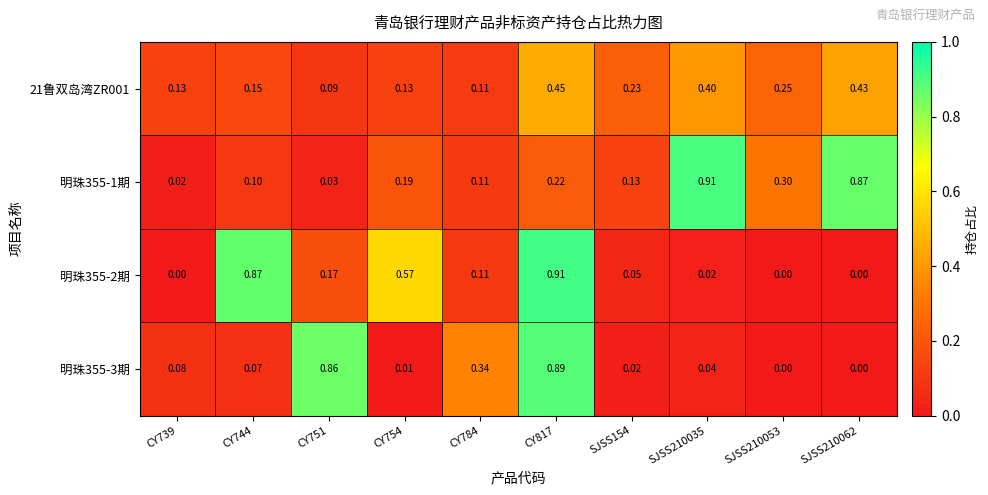

Is the value of 明珠355-1期 at CY754 greater than the value of 21鲁双岛湾ZR001 at SJSS210062?

No